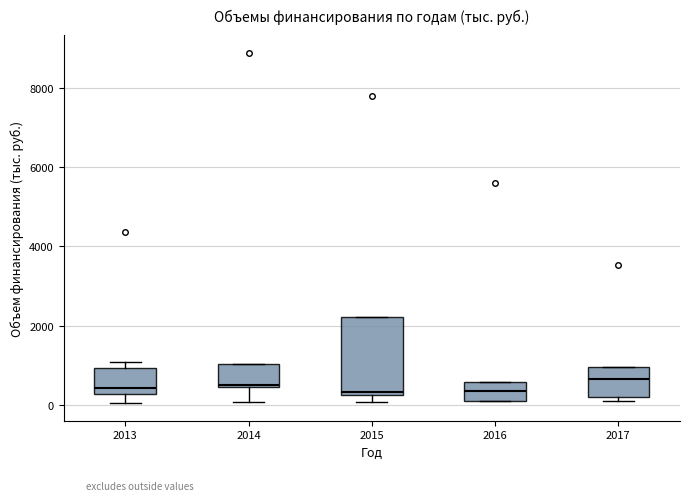

Reading left to right, transcribe this box plot: for each box, give where its median line is, the range the box spans, and where its two whiskers end, as read against the y-axis. The values are not printed on the chart, so give them approximately, as read against the axis.

2013: median 400, box 200 to 1000, whiskers 0 to 1000 (just above the box's upper edge)
2014: median 600, box 400 to 1000, whiskers 0 to 1000
2015: median 400, box 200 to 2200, whiskers 0 to 2200
2016: median 400, box 200 to 600, whiskers 200 to 600
2017: median 600, box 200 to 1000, whiskers 200 (just below the box's lower edge) to 1000